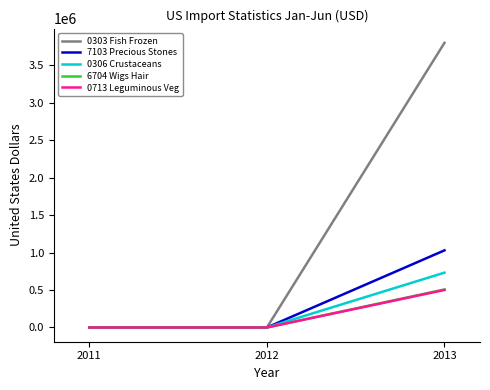

The value of 7103 Precious Stones at 2013 is 218394. True or false?

False